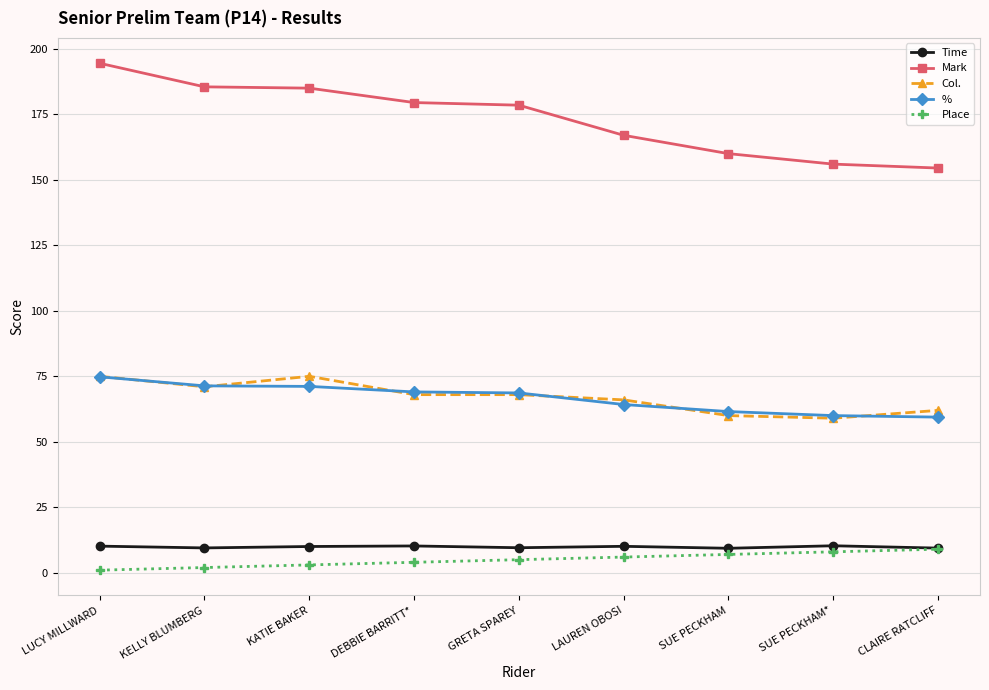

Is it true that Col. equals 59.0 at SUE PECKHAM*?

True